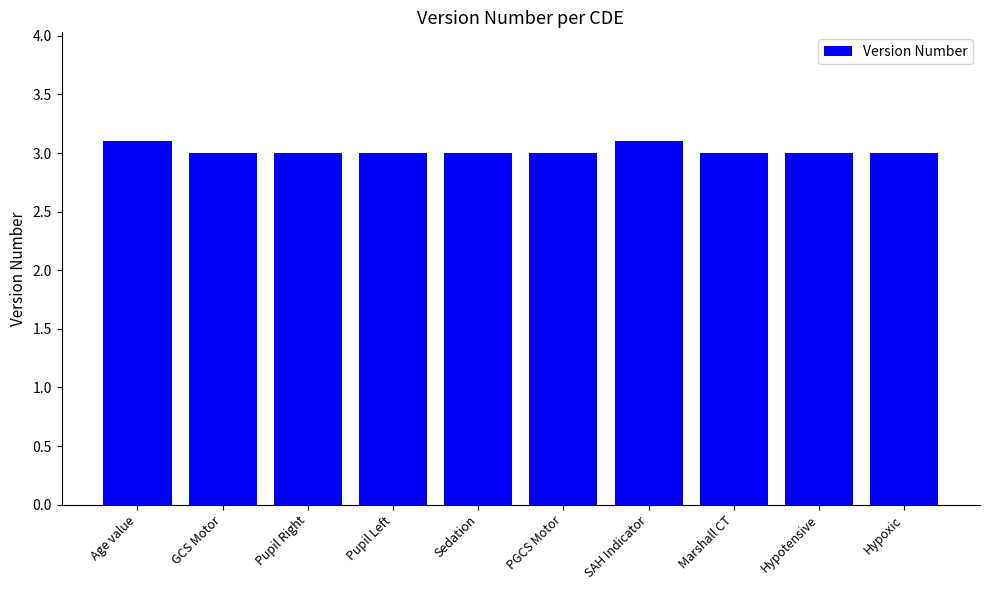

Count the number of data series in this chart.

1